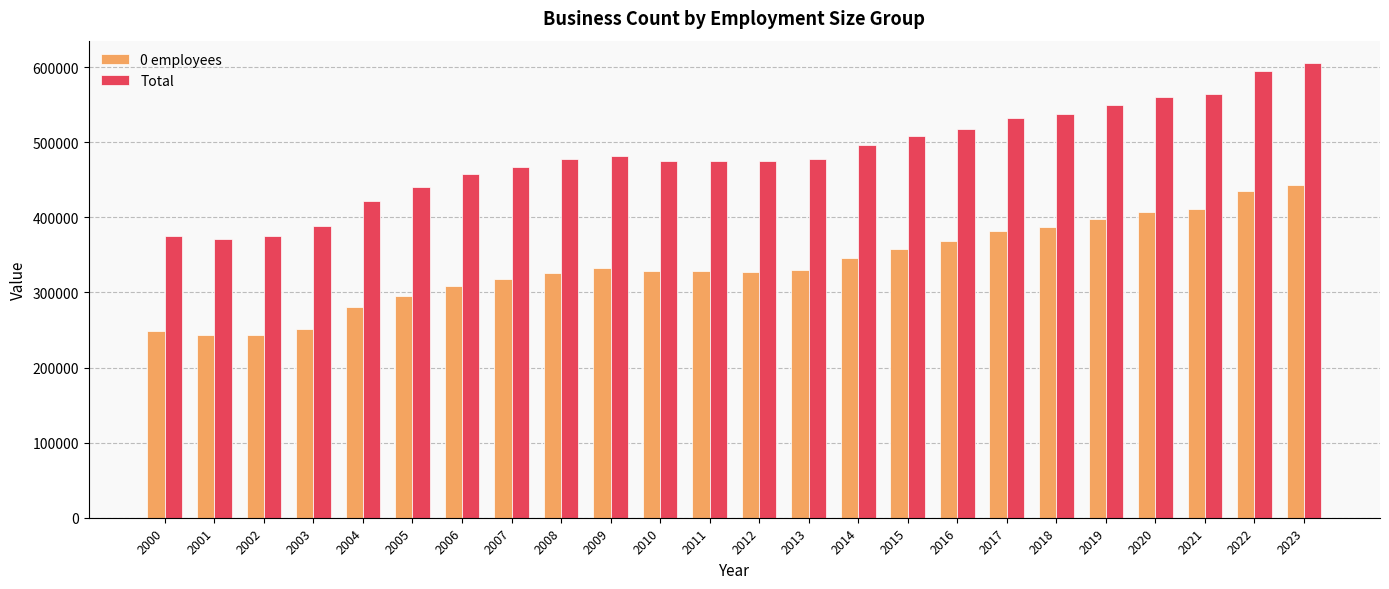

Where is 0 employees nearest to the value 343213?

2014